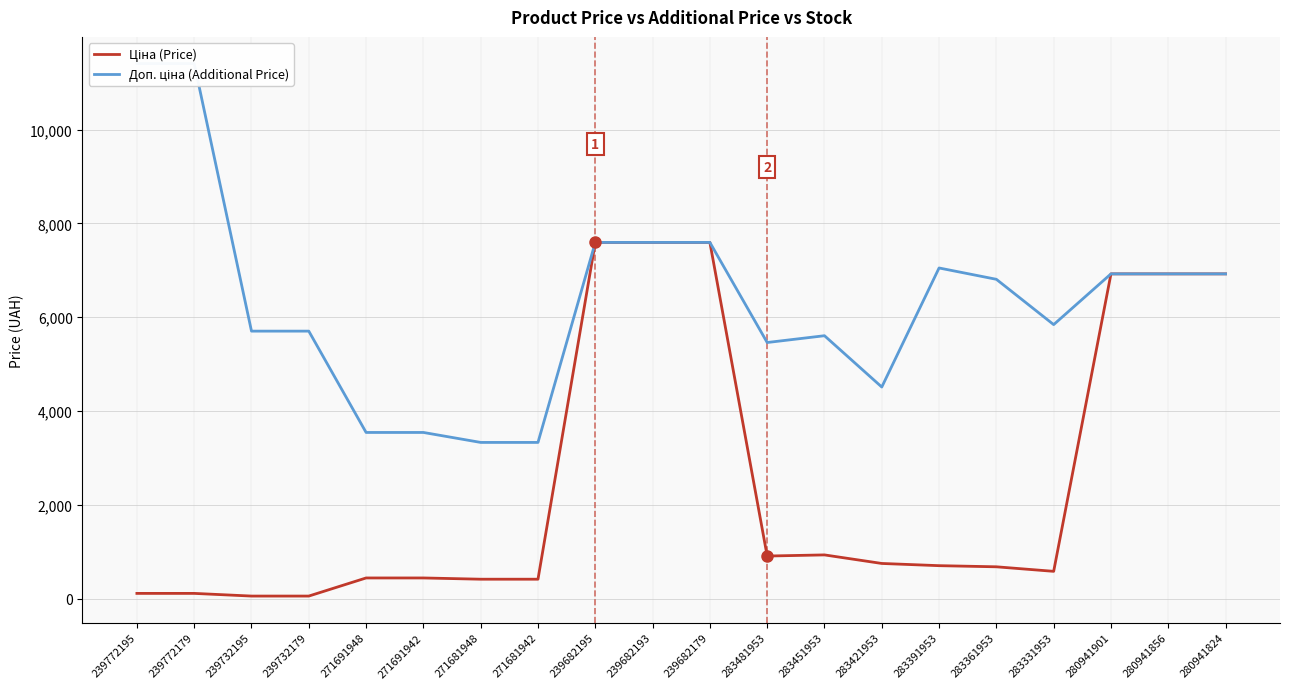

True or false: Ціна (Price) and Доп. ціна (Additional Price) cross at least once.

False